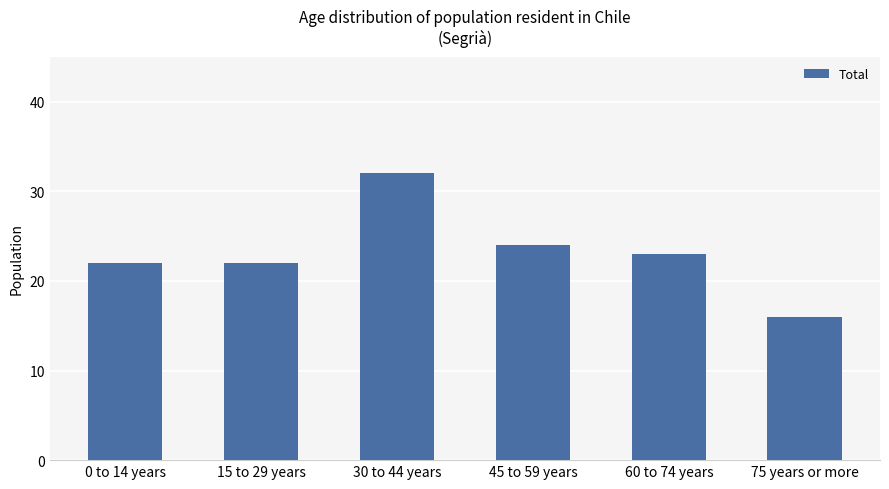

What value does the data have at 45 to 59 years, to the nearest 5?

25